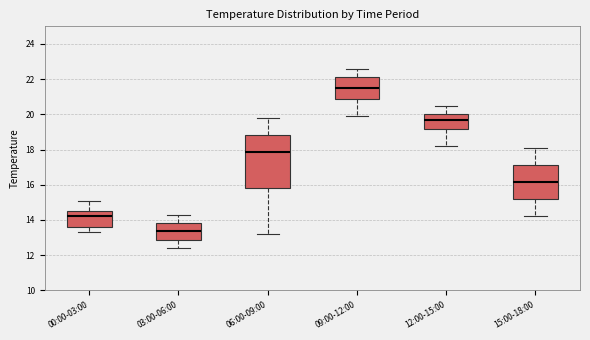

Reading left to right, transcribe this box plot: for each box, give where its median line is, the range the box spans, and where its two whiskers end, as read against the y-axis. The values are not printed on the chart, so give them approximately, as read against the axis.

00:00-03:00: median 14.2, box 13.6 to 14.6, whiskers 13.4 to 15.2
03:00-06:00: median 13.4, box 12.8 to 13.8, whiskers 12.4 to 14.4
06:00-09:00: median 17.8, box 15.8 to 18.8, whiskers 13.2 to 19.8
09:00-12:00: median 21.6, box 20.8 to 22.2, whiskers 20.0 to 22.6
12:00-15:00: median 19.8, box 19.2 to 20.0, whiskers 18.2 to 20.6
15:00-18:00: median 16.2, box 15.2 to 17.2, whiskers 14.2 to 18.2